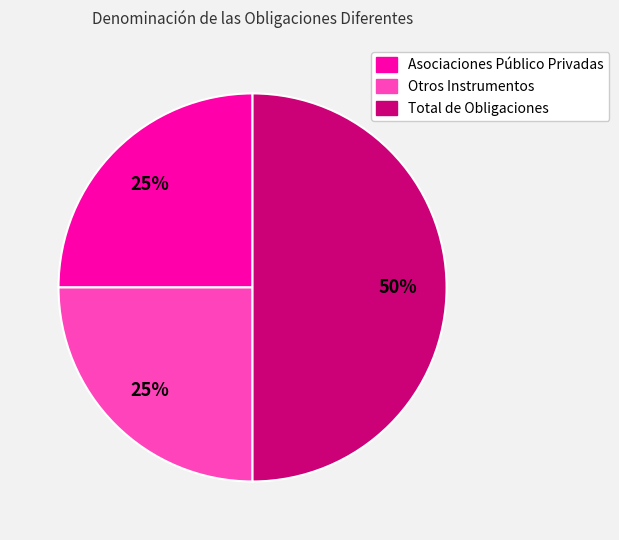

Is the sum of Asociaciones Público Privadas and Total de Obligaciones greater than half?

Yes